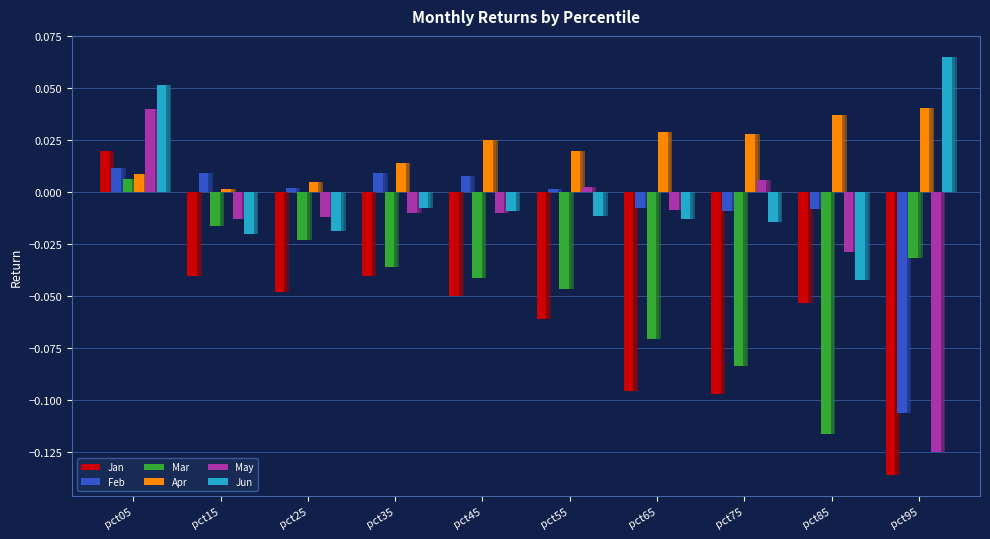

The May series shows -0.0 at pct65. True or false?

False